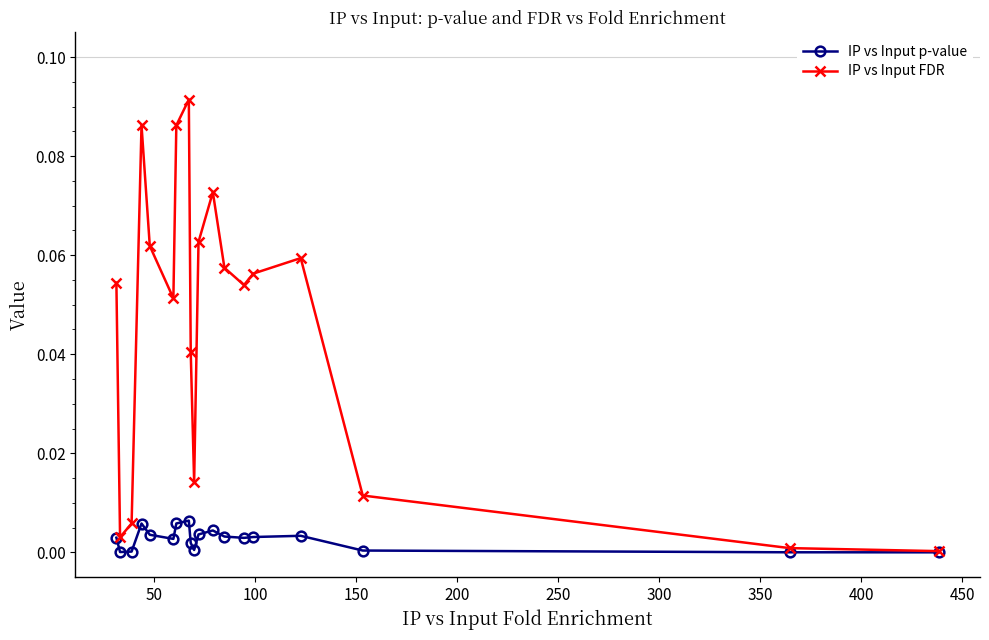

What is the difference between the maximum and minimum values in the IP vs Input FDR series?

0.1